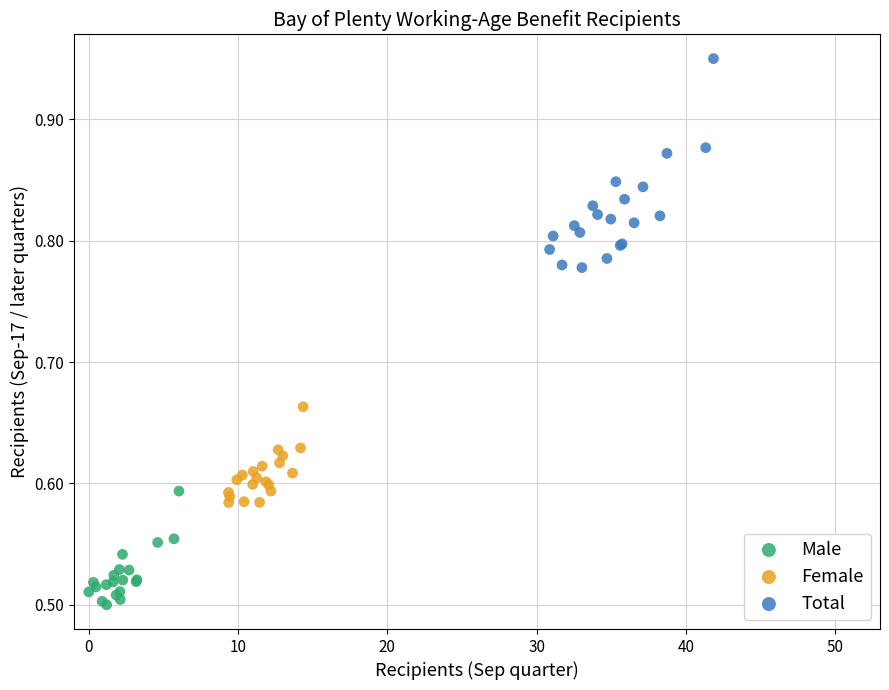

Which series has the largest Y range (max minus min)?

Total